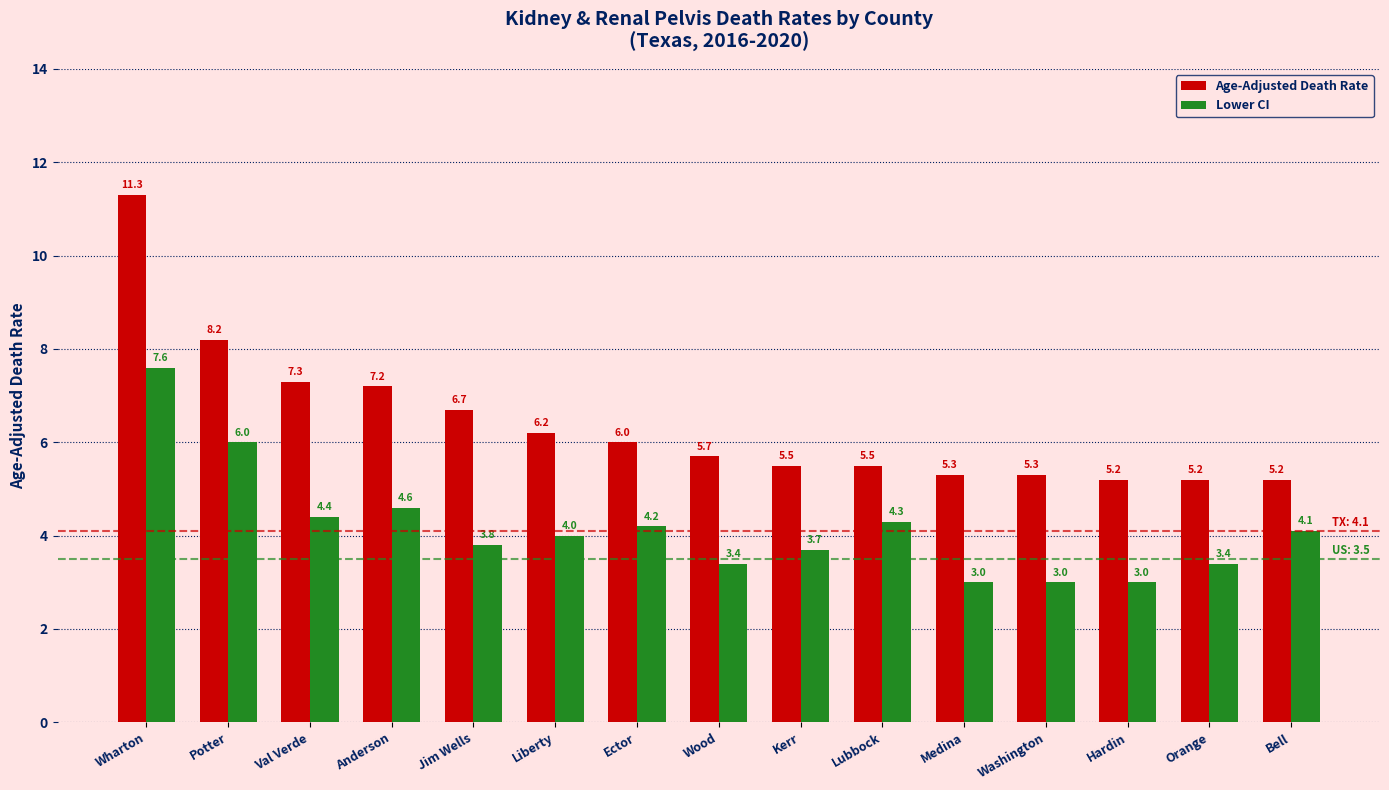

What is the spread (max minus min) of values at Wharton?

3.7